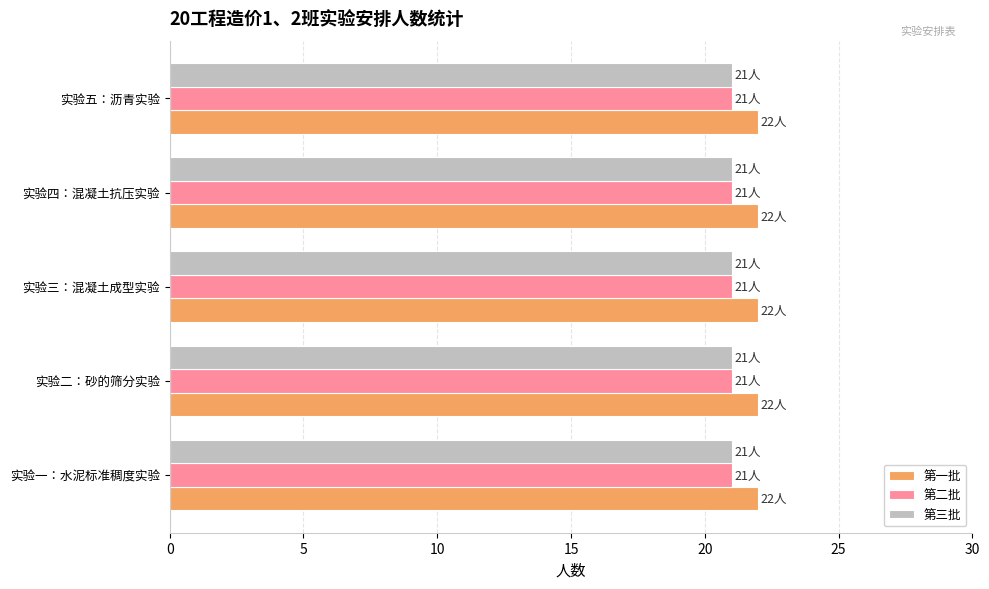

The 第一批 series shows 22 at 实验一：水泥标准稠度实验. True or false?

True